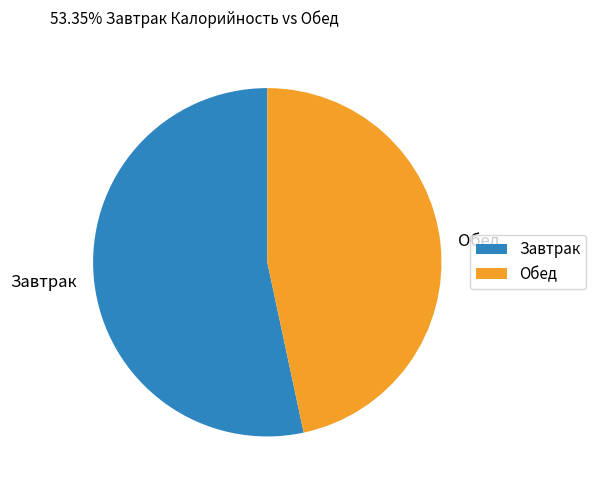

Between Обед and Завтрак, which is larger?

Завтрак